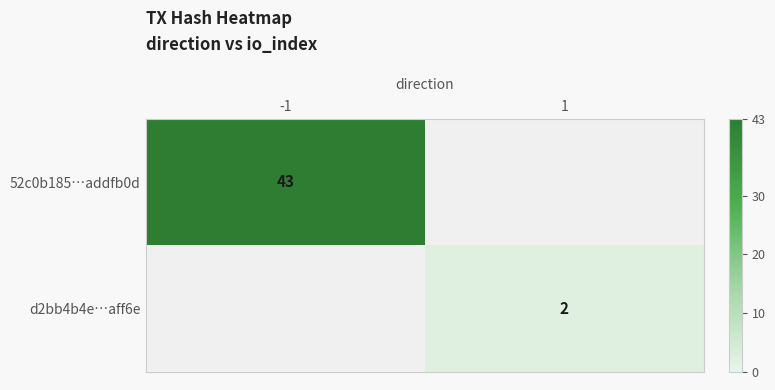

Is the value of 52c0b185…addfb0d at -1 greater than the value of d2bb4b4e…aff6e at 1?

Yes